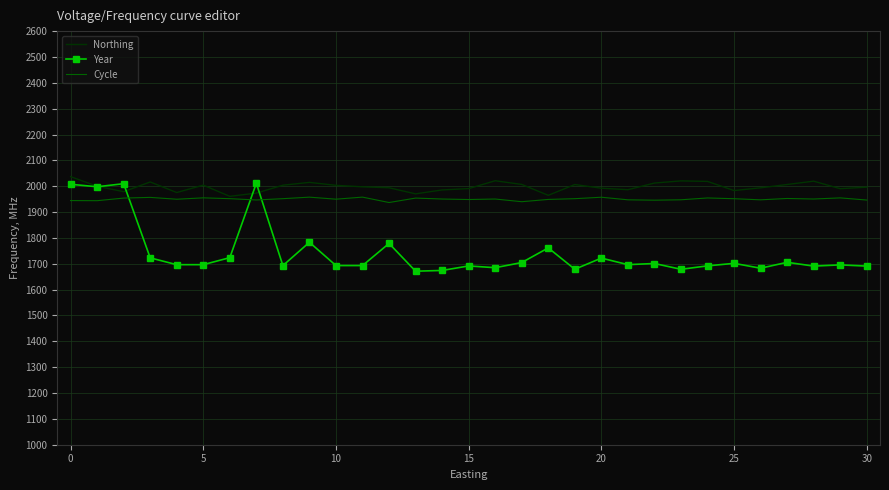

Which series has the widest spread of values?

Year